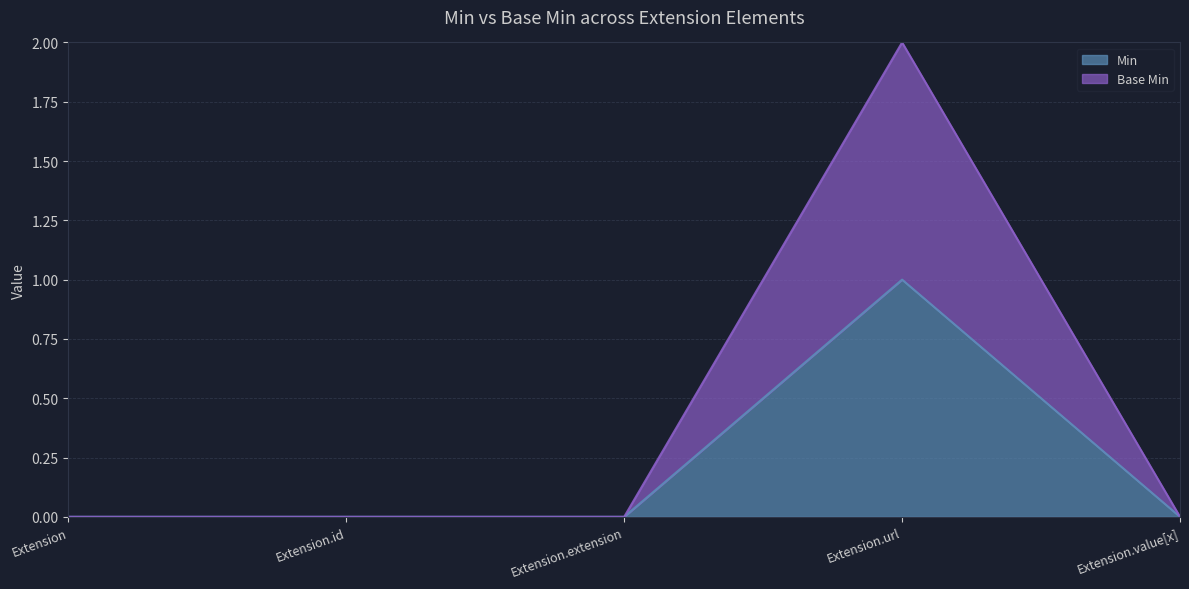

True or false: Base Min and Min intersect in this chart.

False